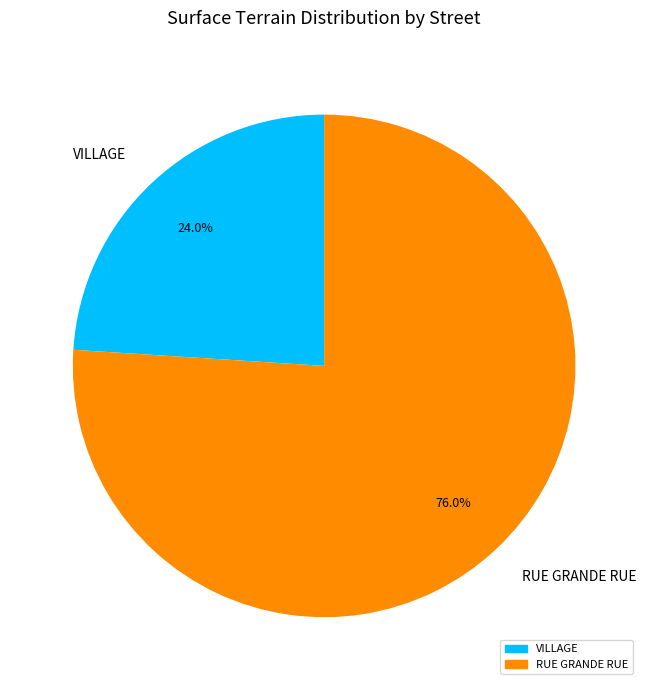

How much of the chart is everything except RUE GRANDE RUE?

24.0%